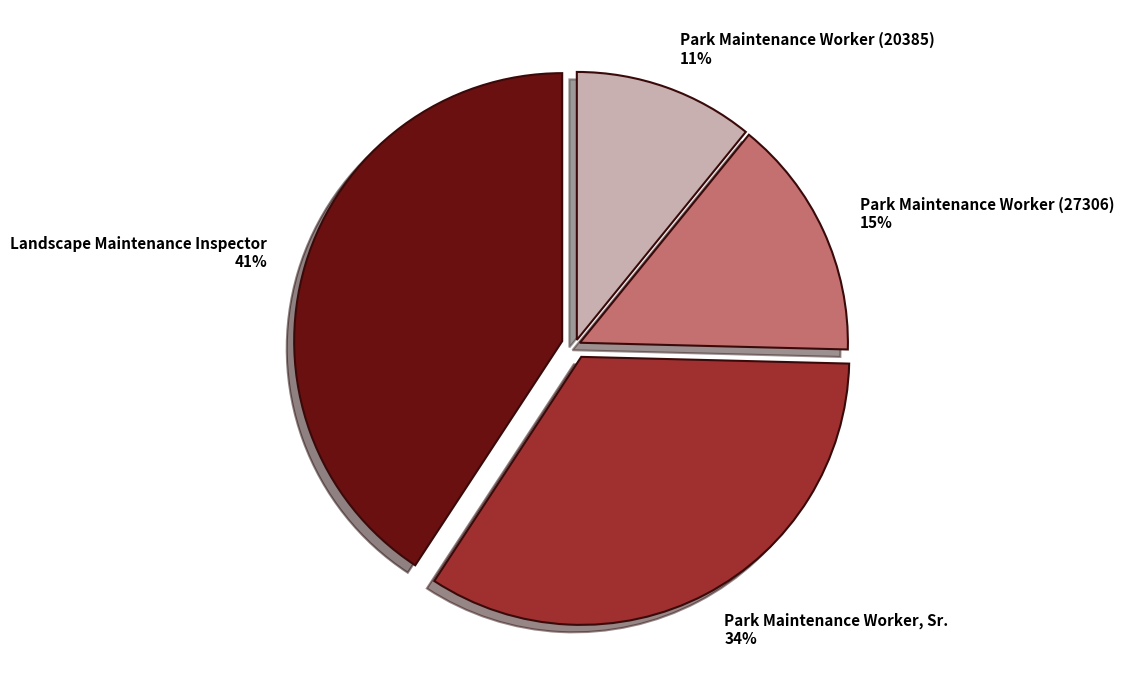

Does any single category account for the majority?

No